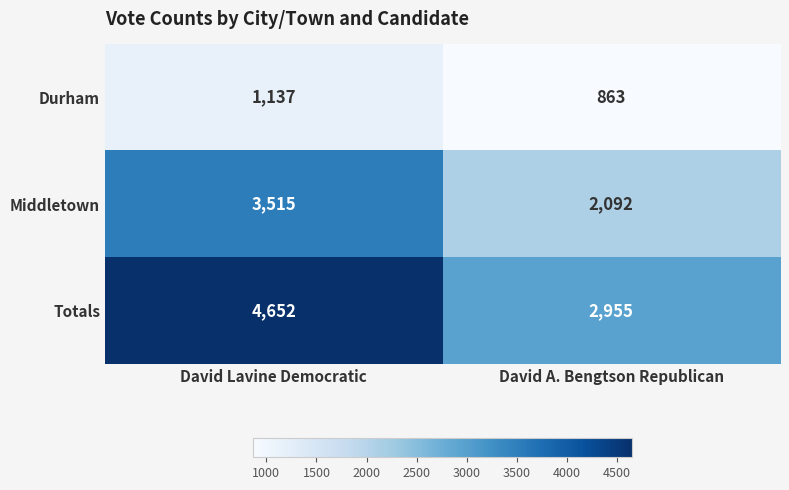

At which label does Middletown reach its minimum?

David A. Bengtson Republican